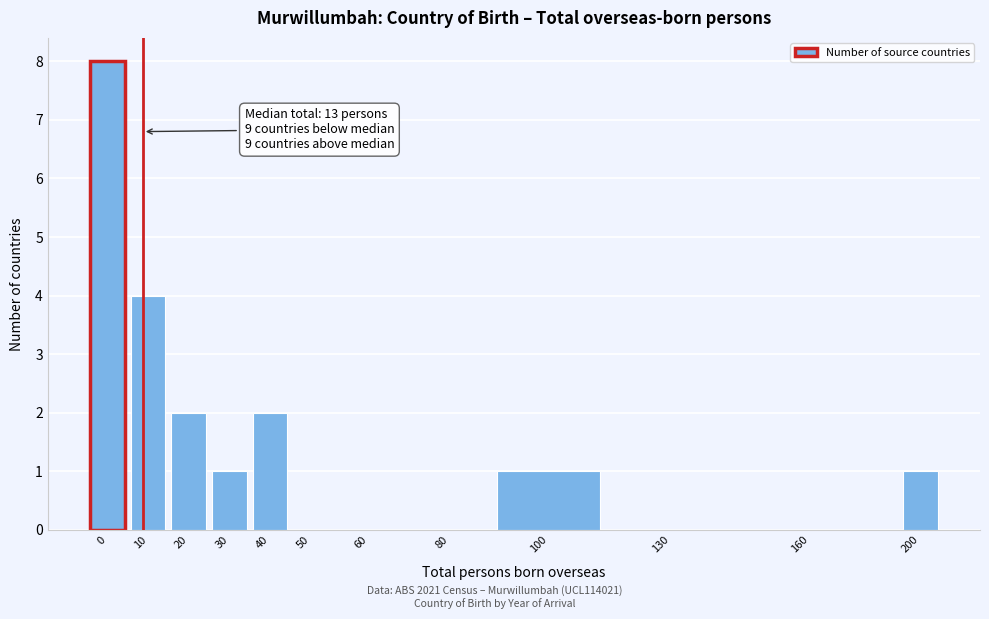

Reading left to right, list all the values displayed in this chart.

0=8	10=4	20=2	30=1	40=2	50=0	60=0	80=0	100=1	130=0	160=0	200=1